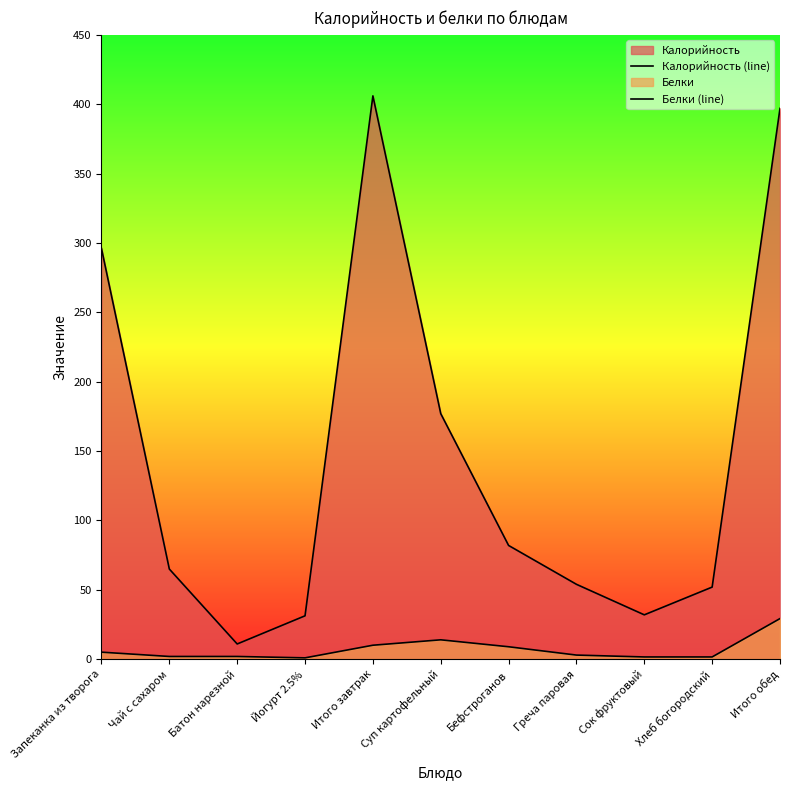

Is it true that Белки (line) equals 1.6 at Сок фруктовый?

True